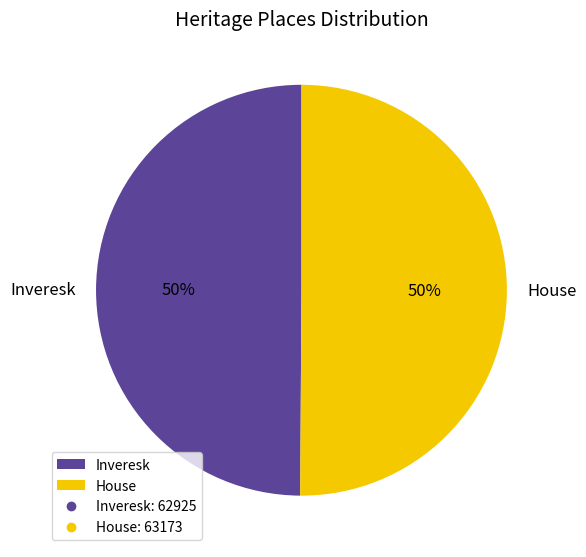

Do House and Inveresk together represent more than half of the pie?

Yes